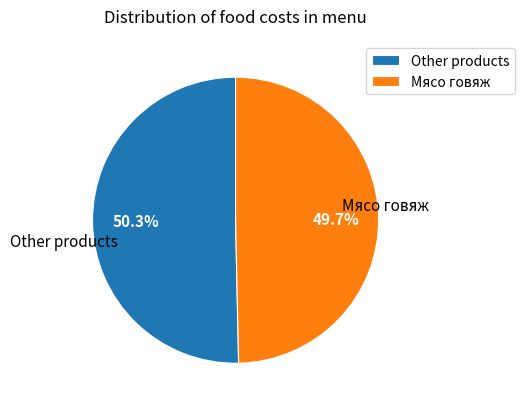

How many segments does this pie chart have?

2